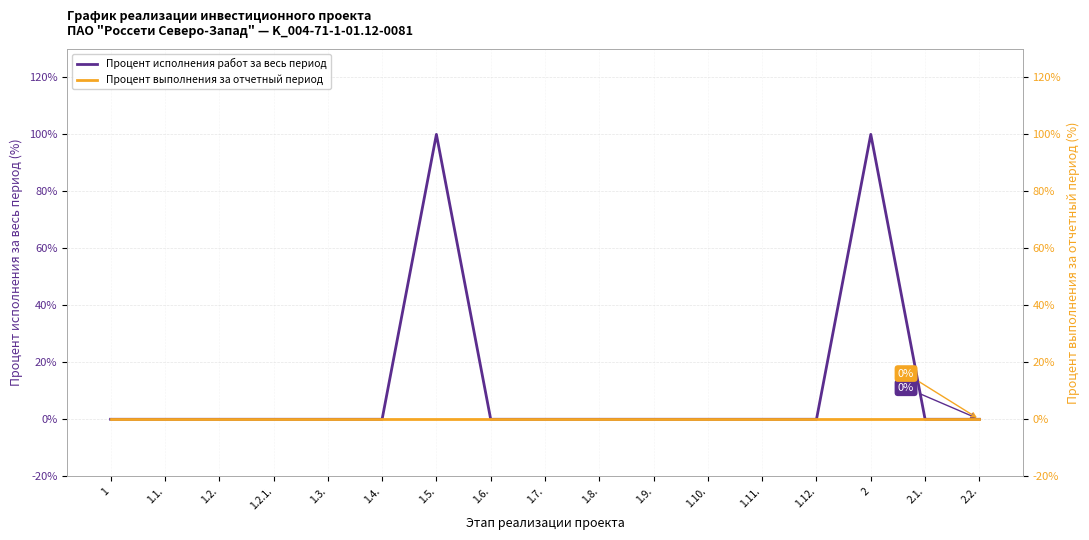

Reading right to left, extract all data points from this chart.

Процент исполнения работ за весь период: 0	0	100	0	0	0	0	0	0	0	100	0	0	0	0	0	0
Процент выполнения за отчетный период: 0	0	0	0	0	0	0	0	0	0	0	0	0	0	0	0	0